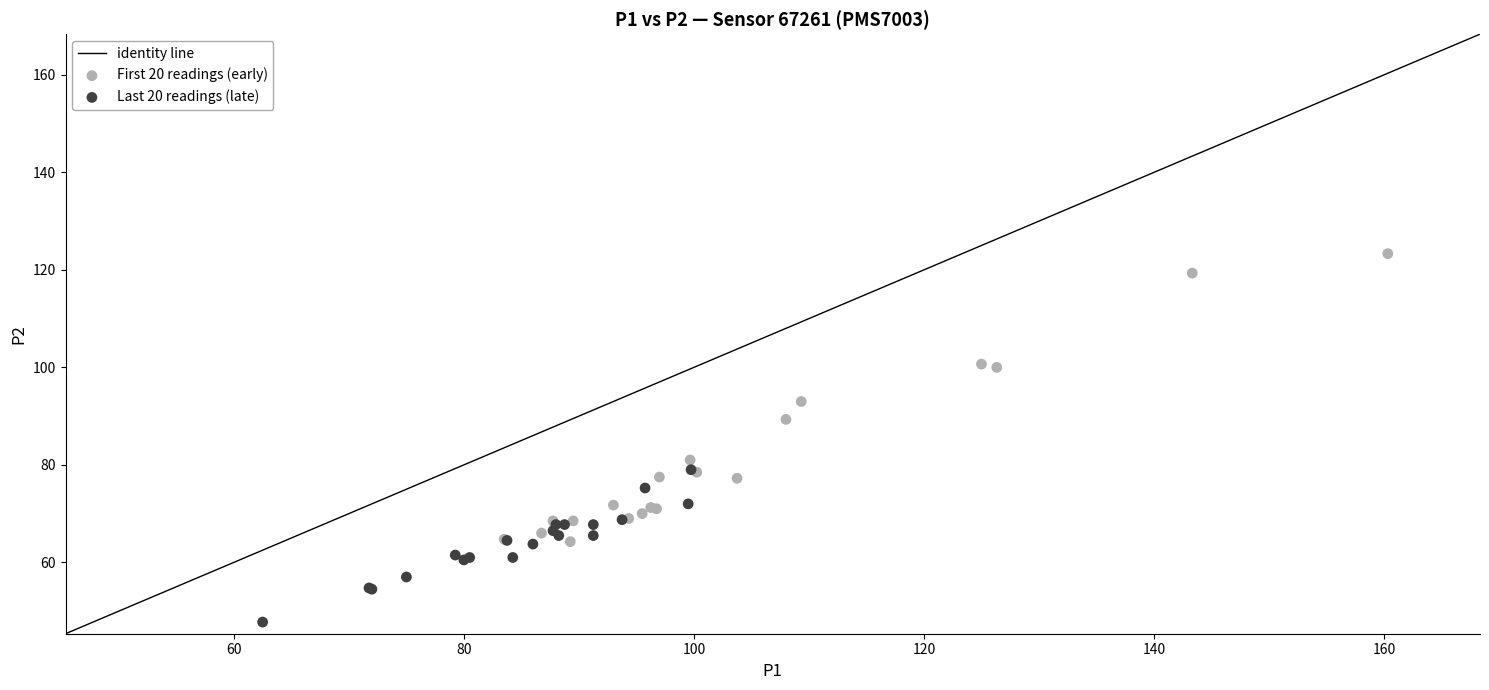

Which series contains the lowest Y value?

Last 20 readings (late)